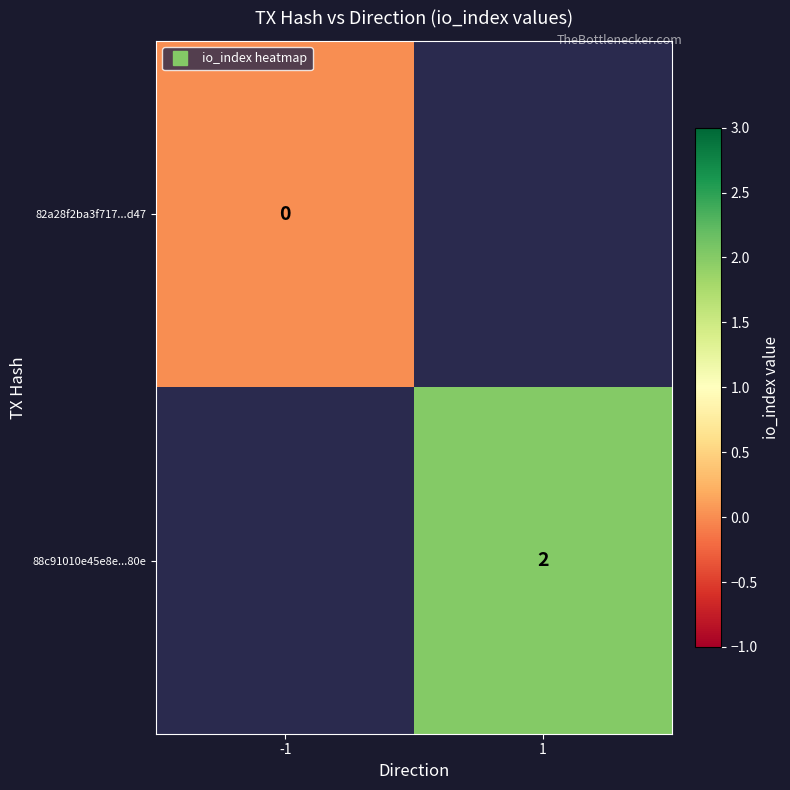

How many categories are shown in the chart?

2